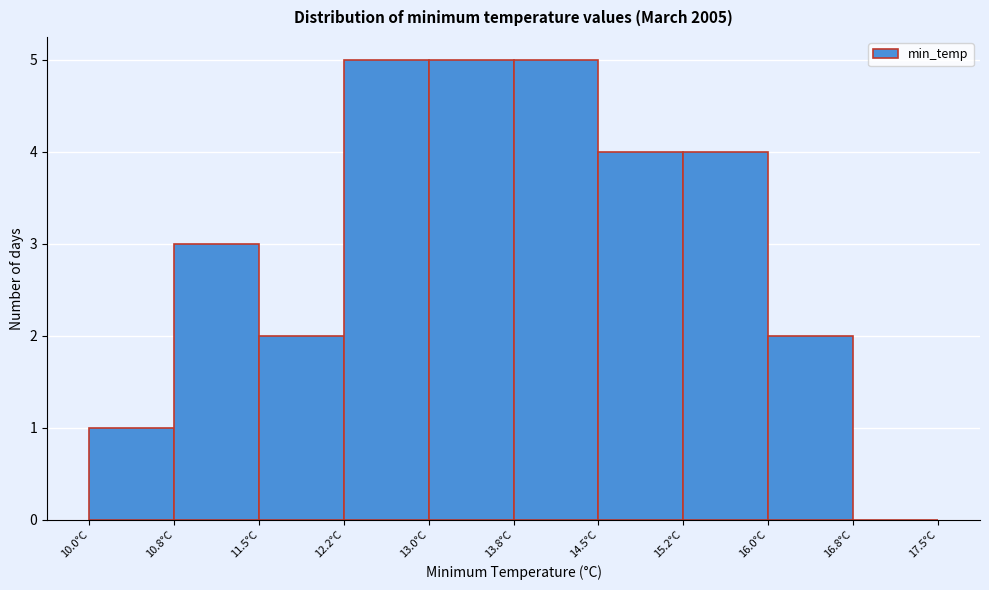

Reading left to right, list every bar in this chart as the range it spans on the x-axis followed by its height. Neither the bar edges nor the heights are printed on the chart, so give them approximately, as read against the axes.

10.00 to 10.75: 1
10.75 to 11.50: 3
11.50 to 12.25: 2
12.25 to 13.00: 5
13.00 to 13.75: 5
13.75 to 14.50: 5
14.50 to 15.25: 4
15.25 to 16.00: 4
16.00 to 16.75: 2
16.75 to 17.50: 0